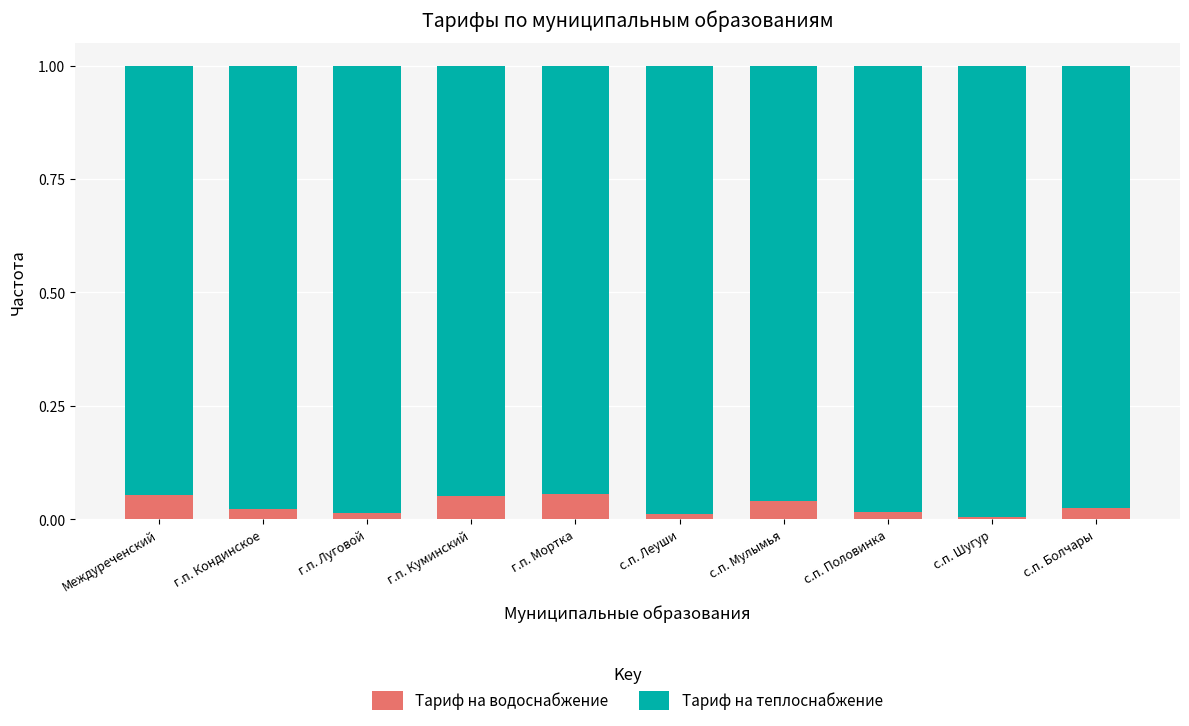

What is the sum of all Тариф на водоснабжение values?

0.3